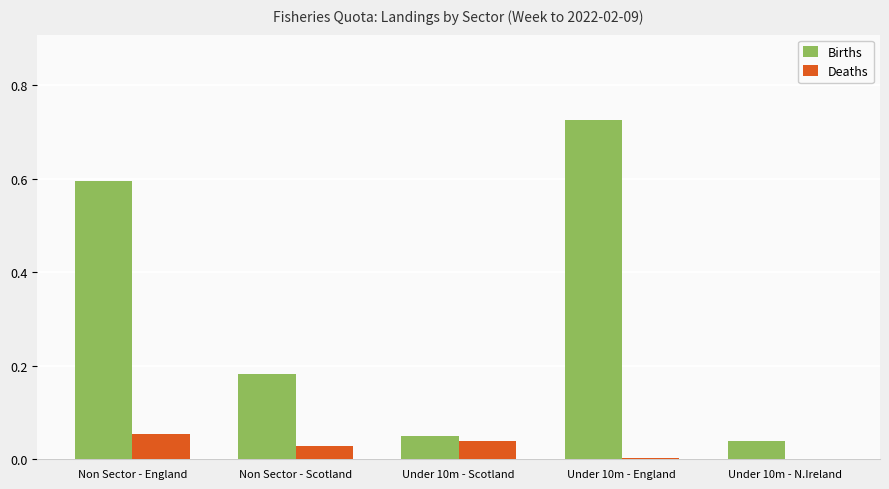

At which category is the sum across all series the highest?

Under 10m - England